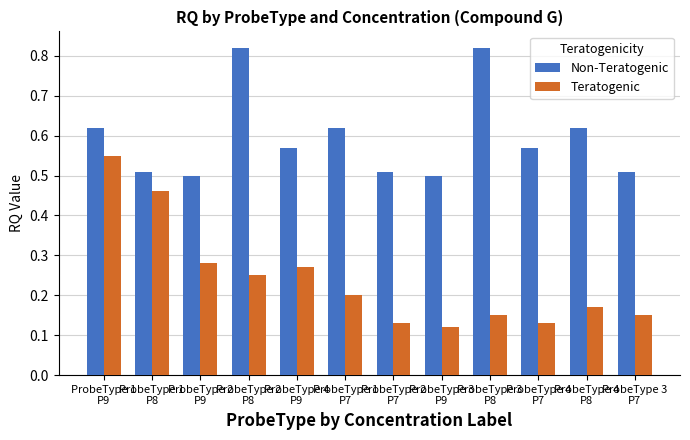

The value of Teratogenic at ProbeType 4
P8 is 0.1. True or false?

False